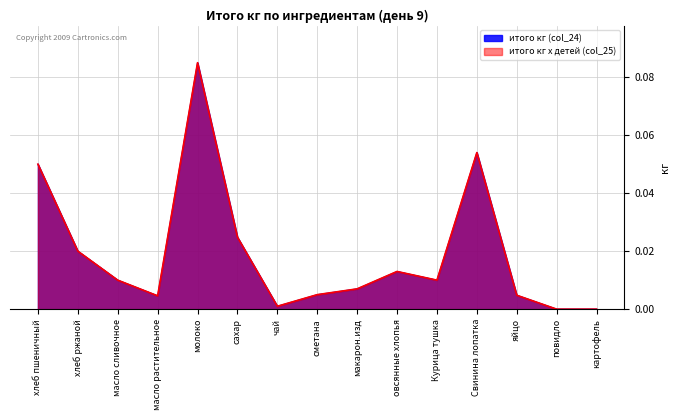

What position from the right is хлеб ржаной?

14